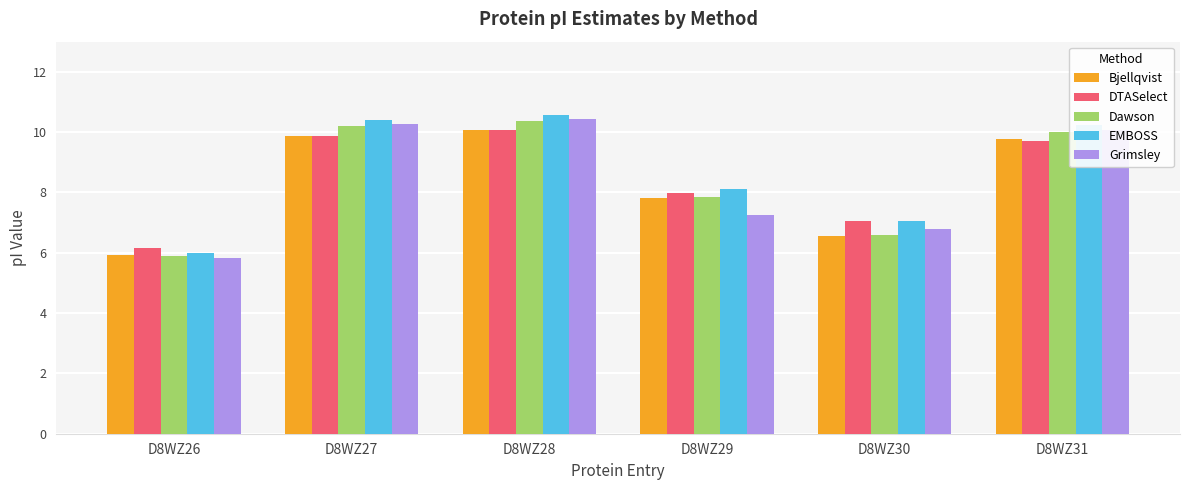

What is the sum of the EMBOSS values at D8WZ26 and D8WZ30?

13.0